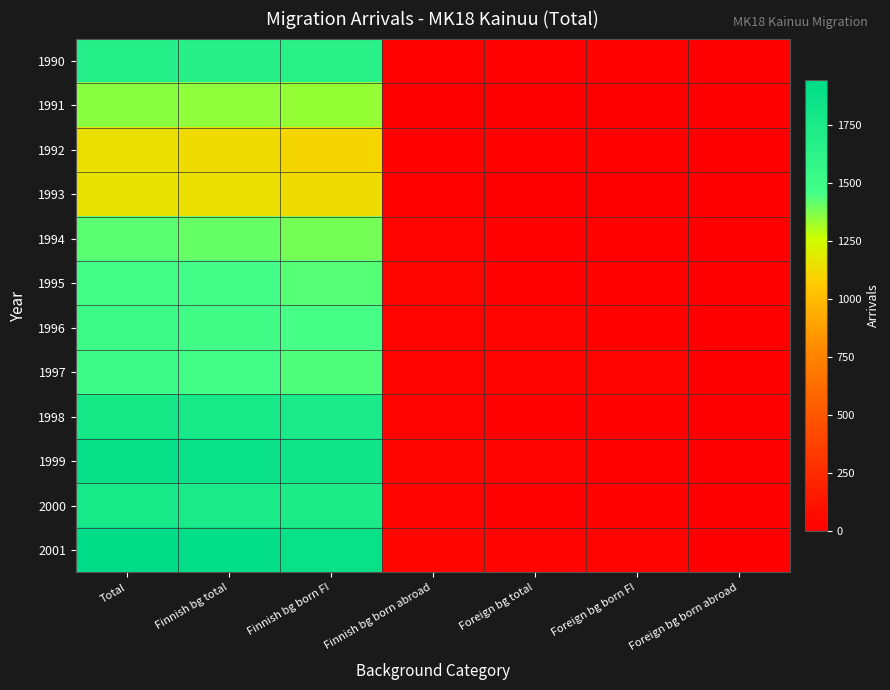

At which category is the sum across all series the highest?

Total